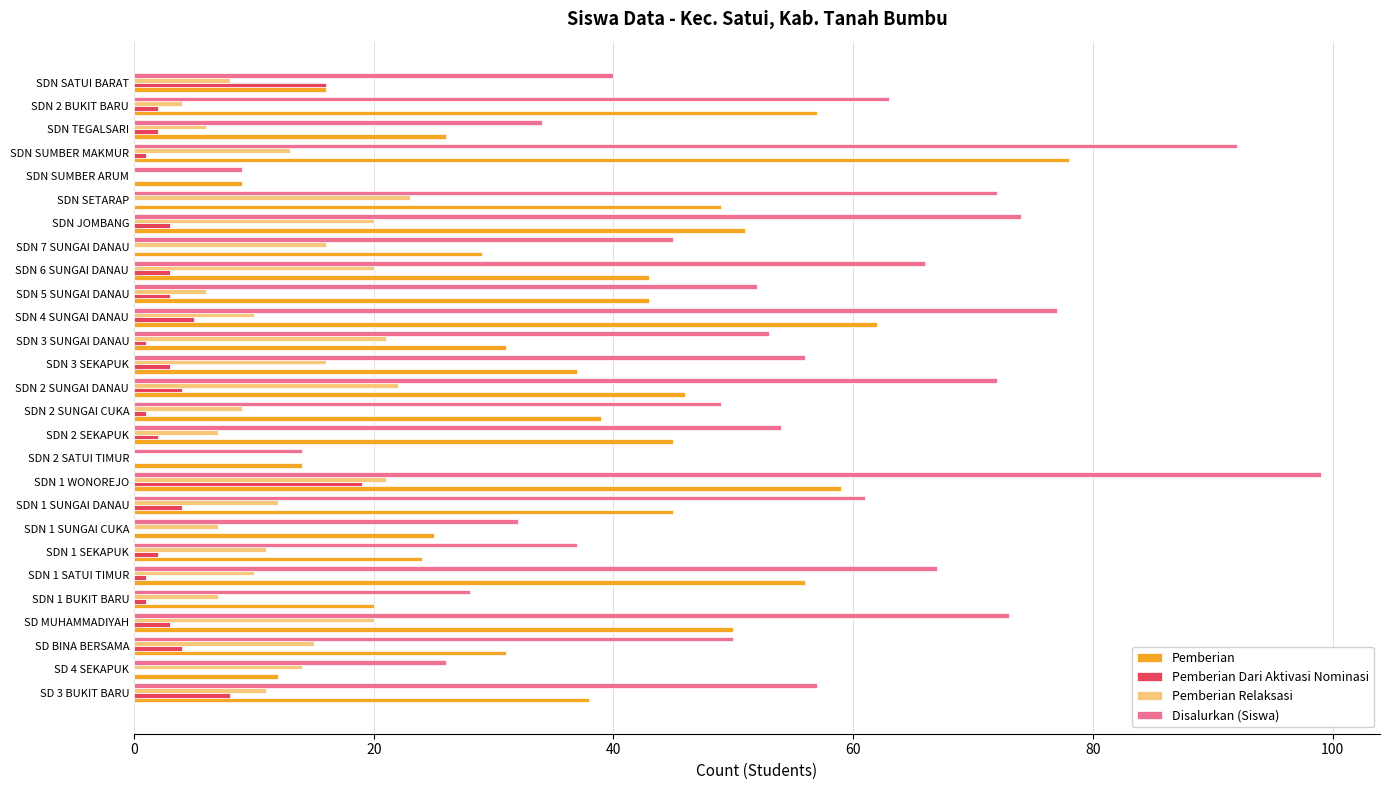

What is the sum of all Pemberian values?

1035